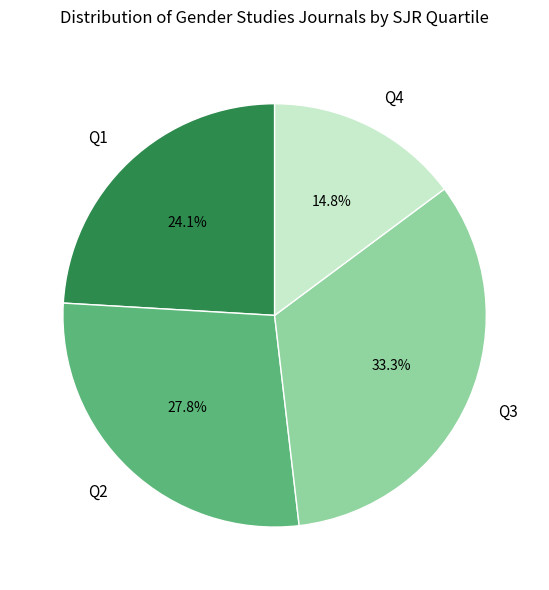

Count the number of slices in the pie.

4